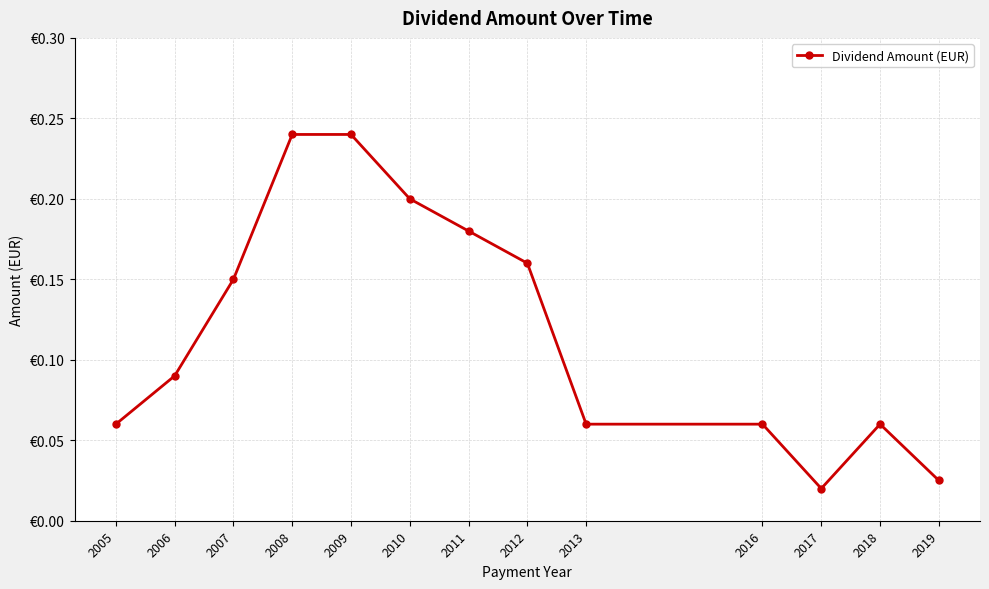

Is this an area chart (filled region under the line)?

No